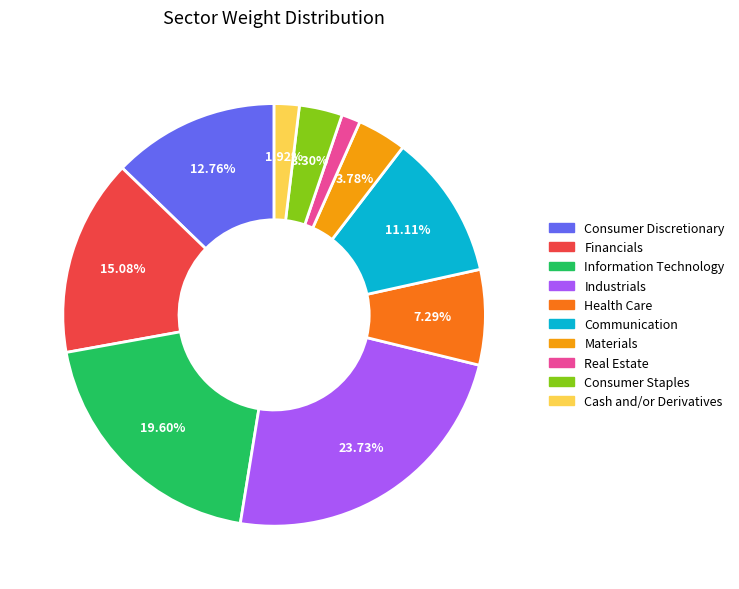

To the nearest percent, what percentage of the pie is Consumer Staples?

3%